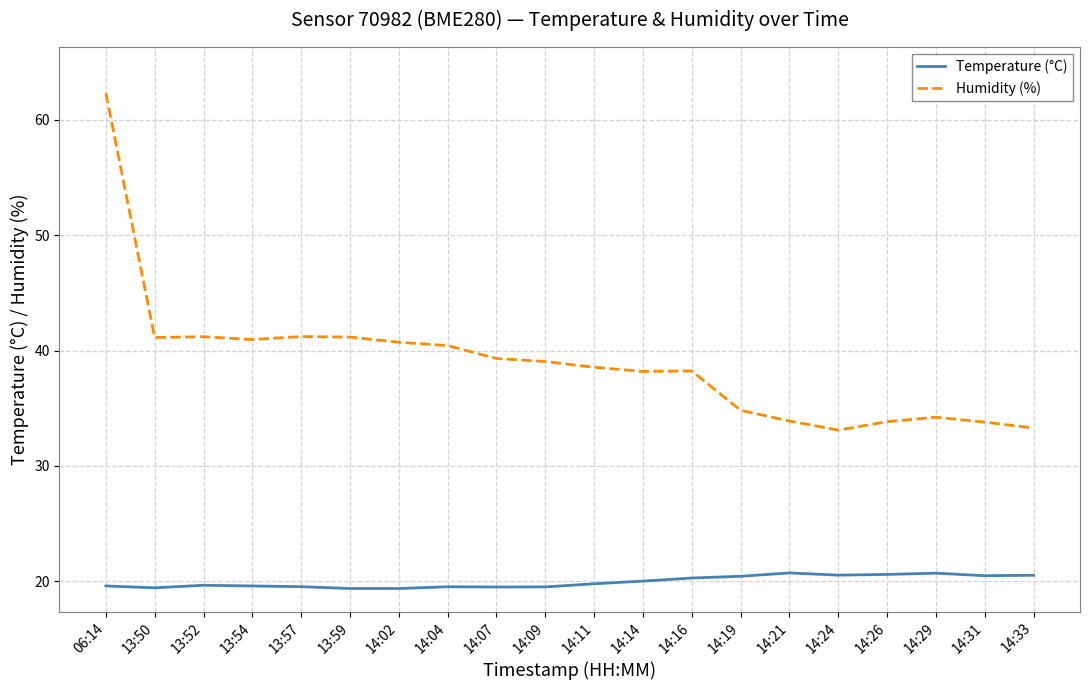

Rank the series by their maximum value, from lowest to highest.

Temperature (°C), Humidity (%)